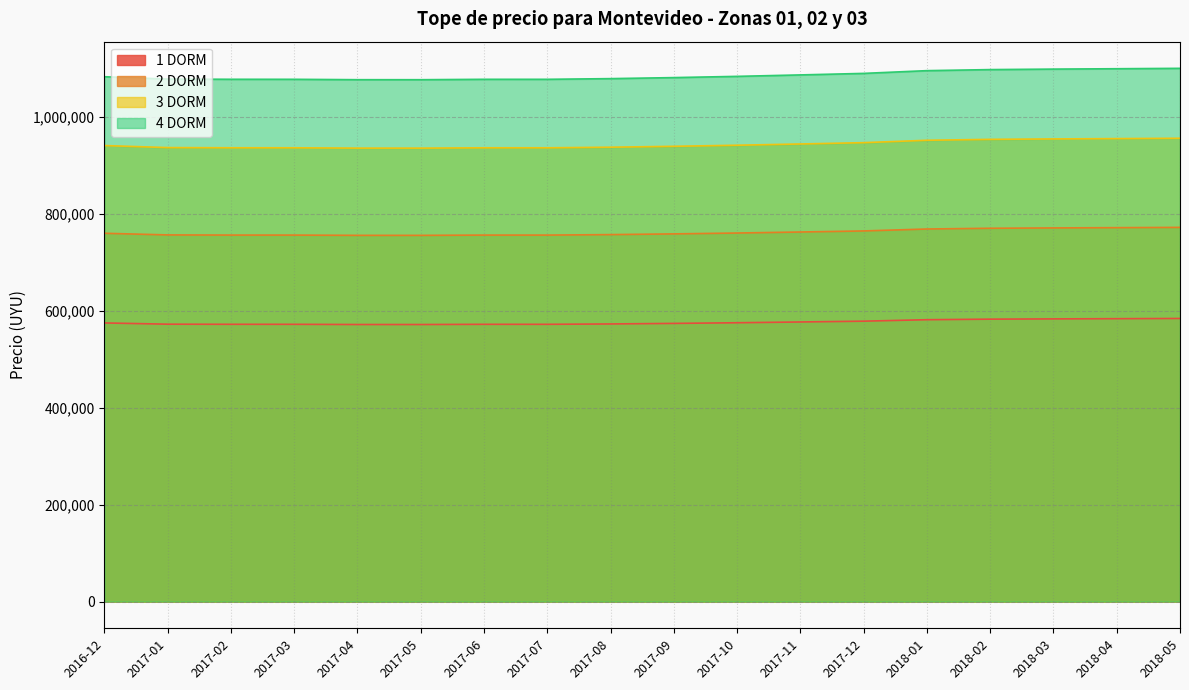

The 1 DORM series shows 292403 at 2017-06. True or false?

False